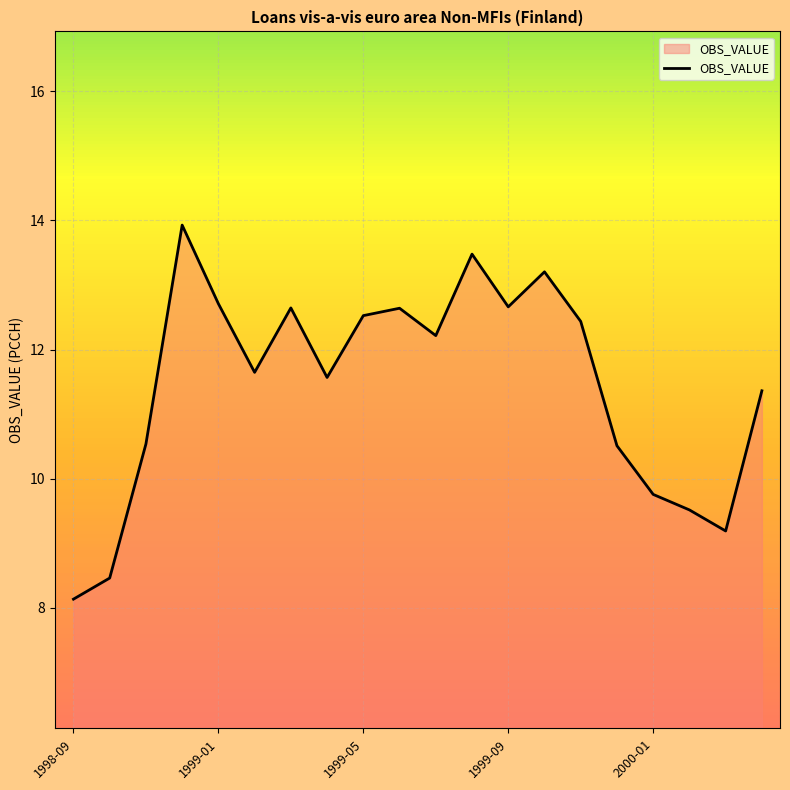

How many series are shown in this chart?

1